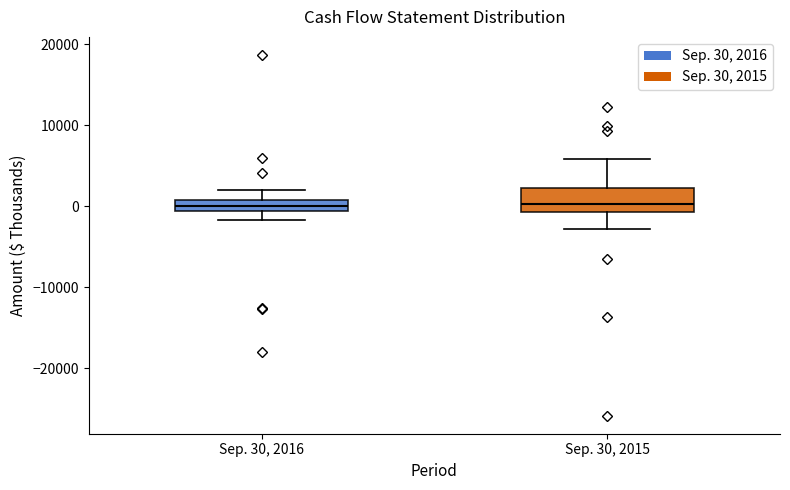

Where is the upper edge of the box for Sep. 30, 2015 on the y-axis? The values are not printed on the chart, so give them approximately, as read against the axis.

2000